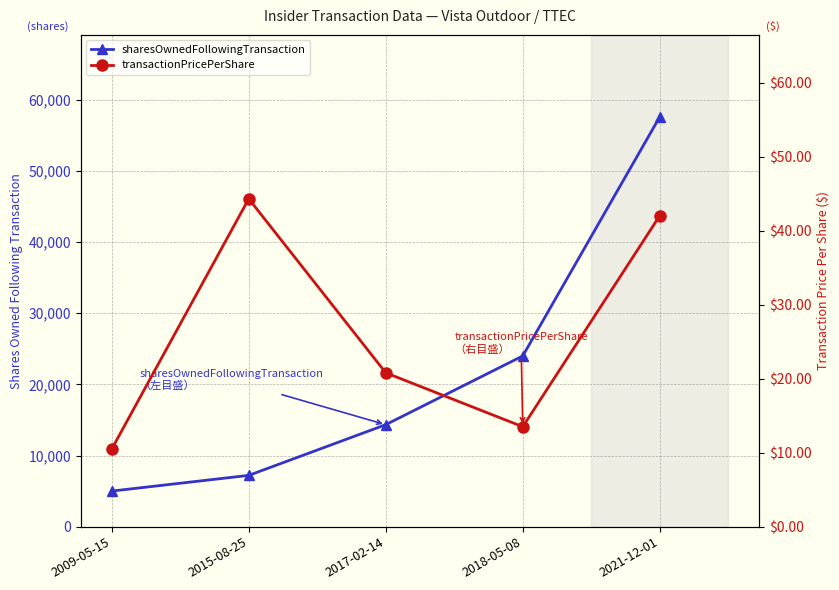

Rank the series at 2015-08-25 from highest to lowest value.

sharesOwnedFollowingTransaction, transactionPricePerShare